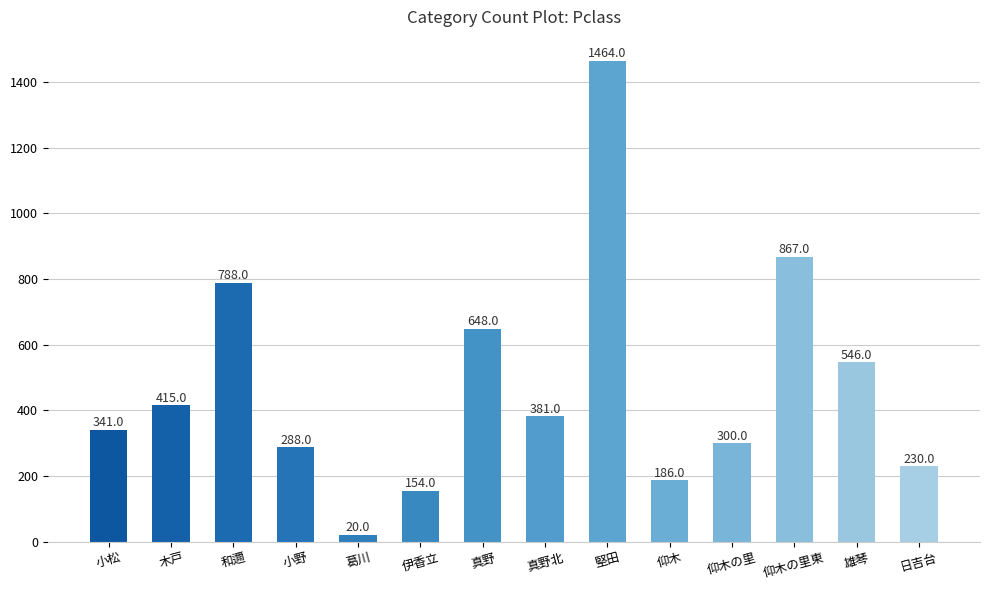

Rank the categories by value from highest to lowest.

堅田, 仰木の里東, 和邇, 真野, 雄琴, 木戸, 真野北, 小松, 仰木の里, 小野, 日吉台, 仰木, 伊香立, 葛川